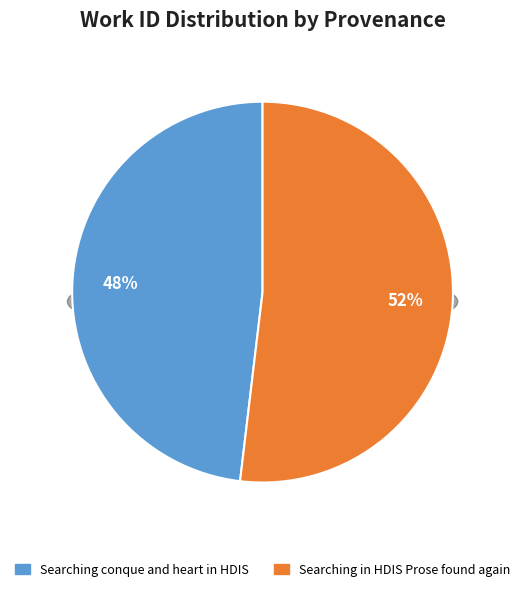

Is the sum of Searching conque and heart in HDIS and Searching in HDIS Prose found again greater than half?

Yes